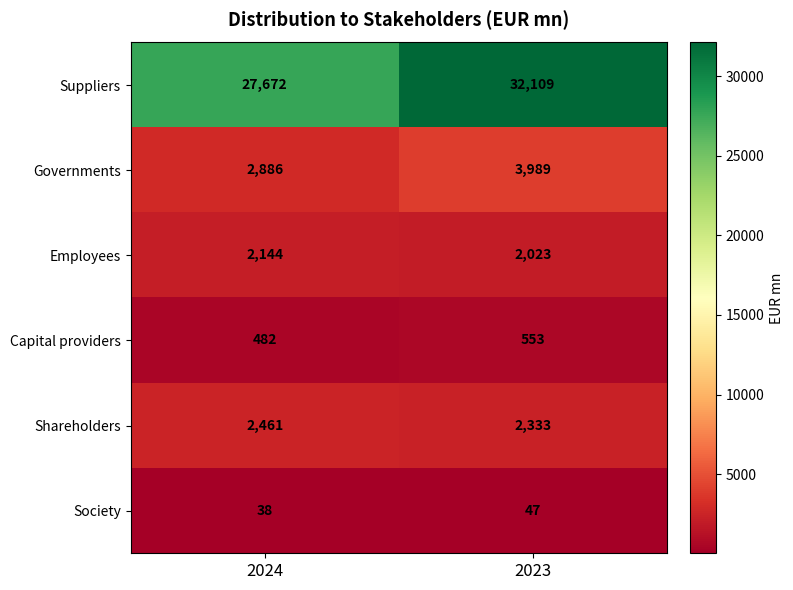

Which category has the lowest value across all series?

2024